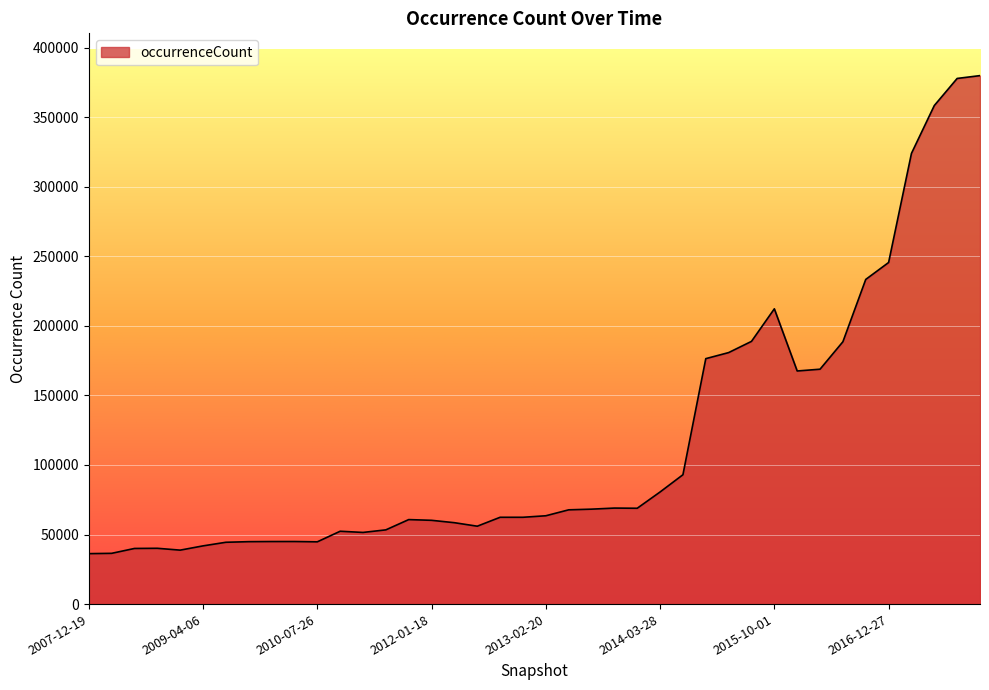

Count the number of categories in the chart.

40